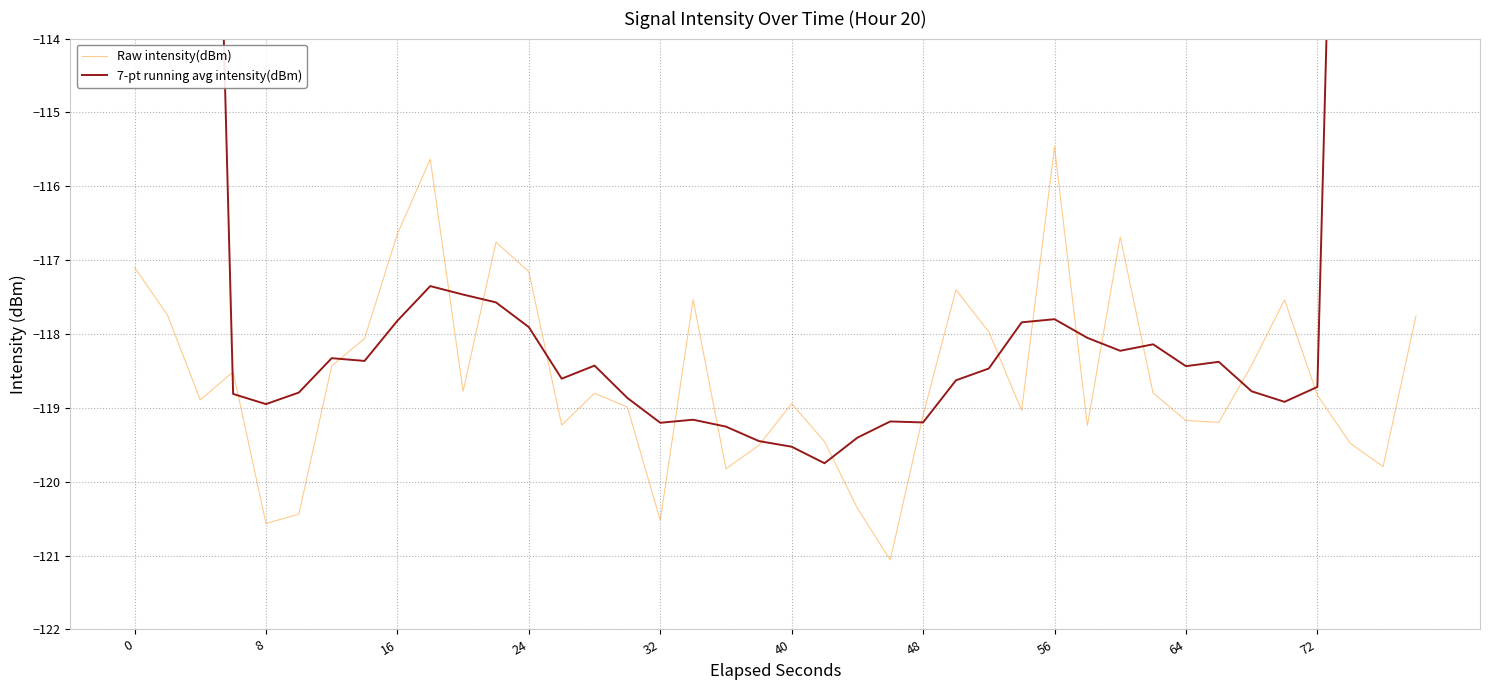

Reading left to right, extract all data points from this chart.

Raw intensity(dBm): -117.1	-117.7	-118.9	-118.5	-120.6	-120.4	-118.4	-118.1	-116.6	-115.6	-118.8	-116.8	-117.2	-119.2	-118.8	-119.0	-120.5	-117.5	-119.8	-119.5	-118.9	-119.5	-120.4	-121.1	-119.1	-117.4	-118.0	-119.0	-115.5	-119.2	-116.7	-118.8	-119.2	-119.2	-118.4	-117.5	-118.8	-119.5	-119.8	-117.8
7-pt running avg intensity(dBm): -67.5	-84.7	-101.9	-118.8	-118.9	-118.8	-118.3	-118.4	-117.8	-117.4	-117.5	-117.6	-117.9	-118.6	-118.4	-118.9	-119.2	-119.2	-119.3	-119.4	-119.5	-119.7	-119.4	-119.2	-119.2	-118.6	-118.5	-117.8	-117.8	-118.1	-118.2	-118.1	-118.4	-118.4	-118.8	-118.9	-118.7	-101.7	-84.8	-68.0